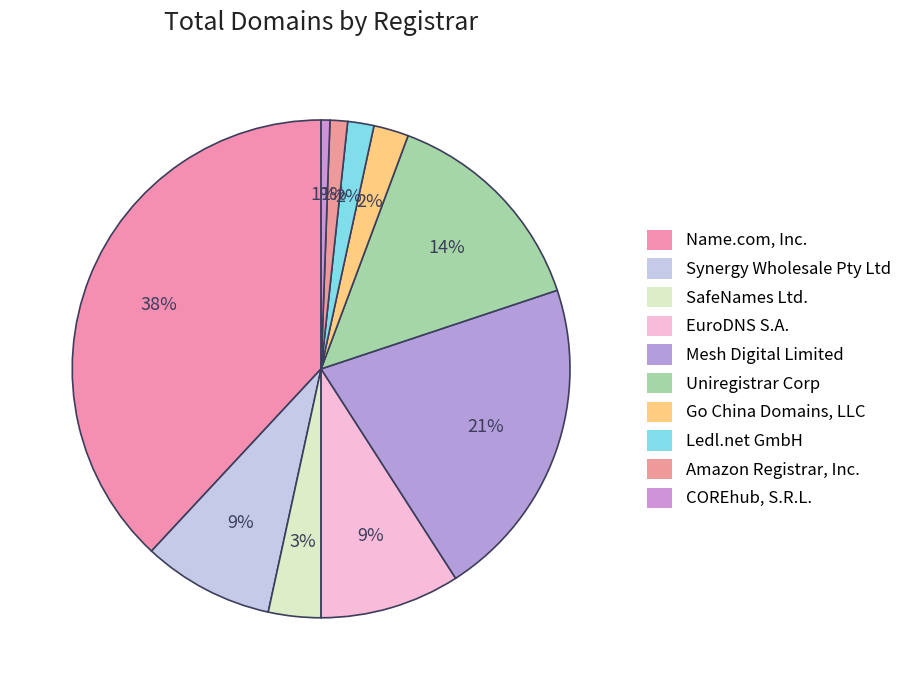

Is it true that Mesh Digital Limited is 21% of the pie?

True